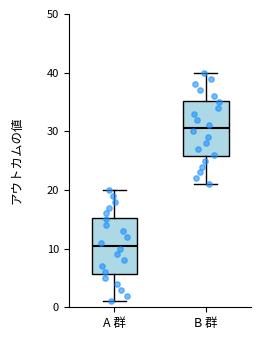

Which box has the lowest median line?

A 群